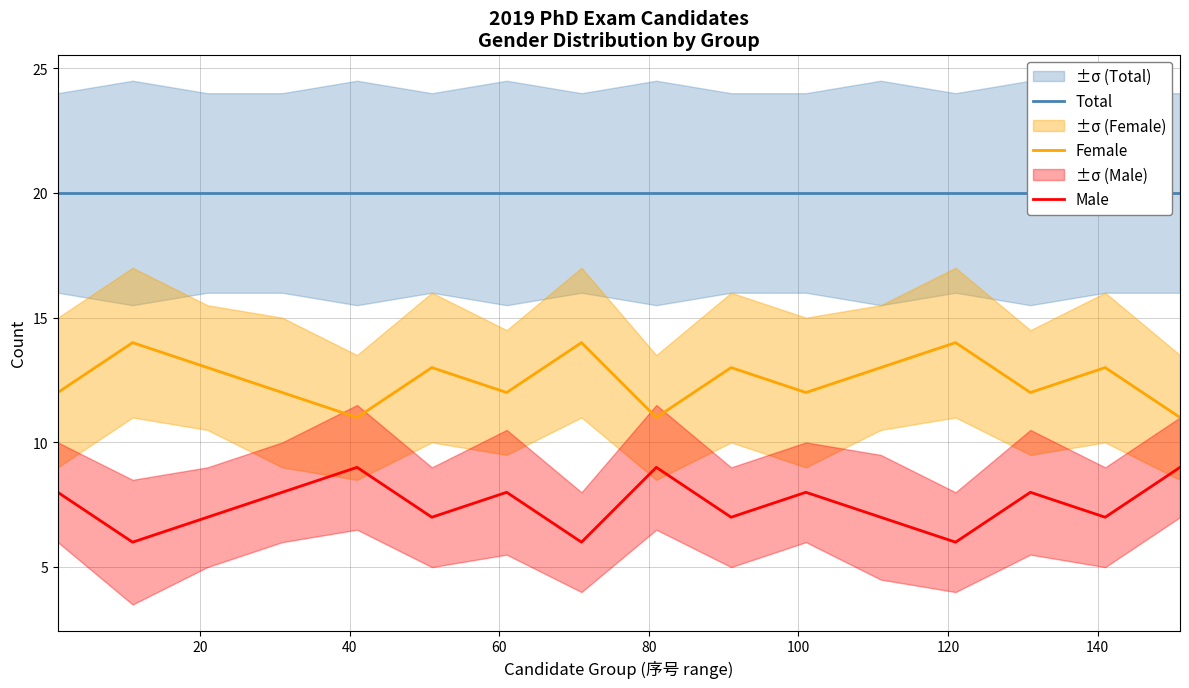

What is the highest value of the Male series?

9